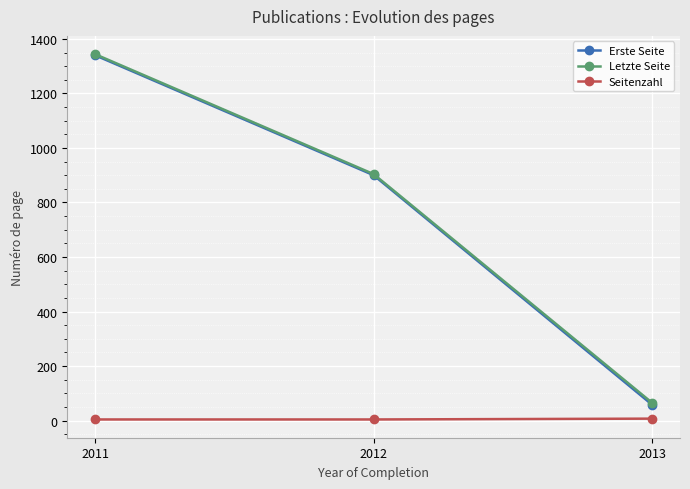

What is the greatest value displayed?

1344